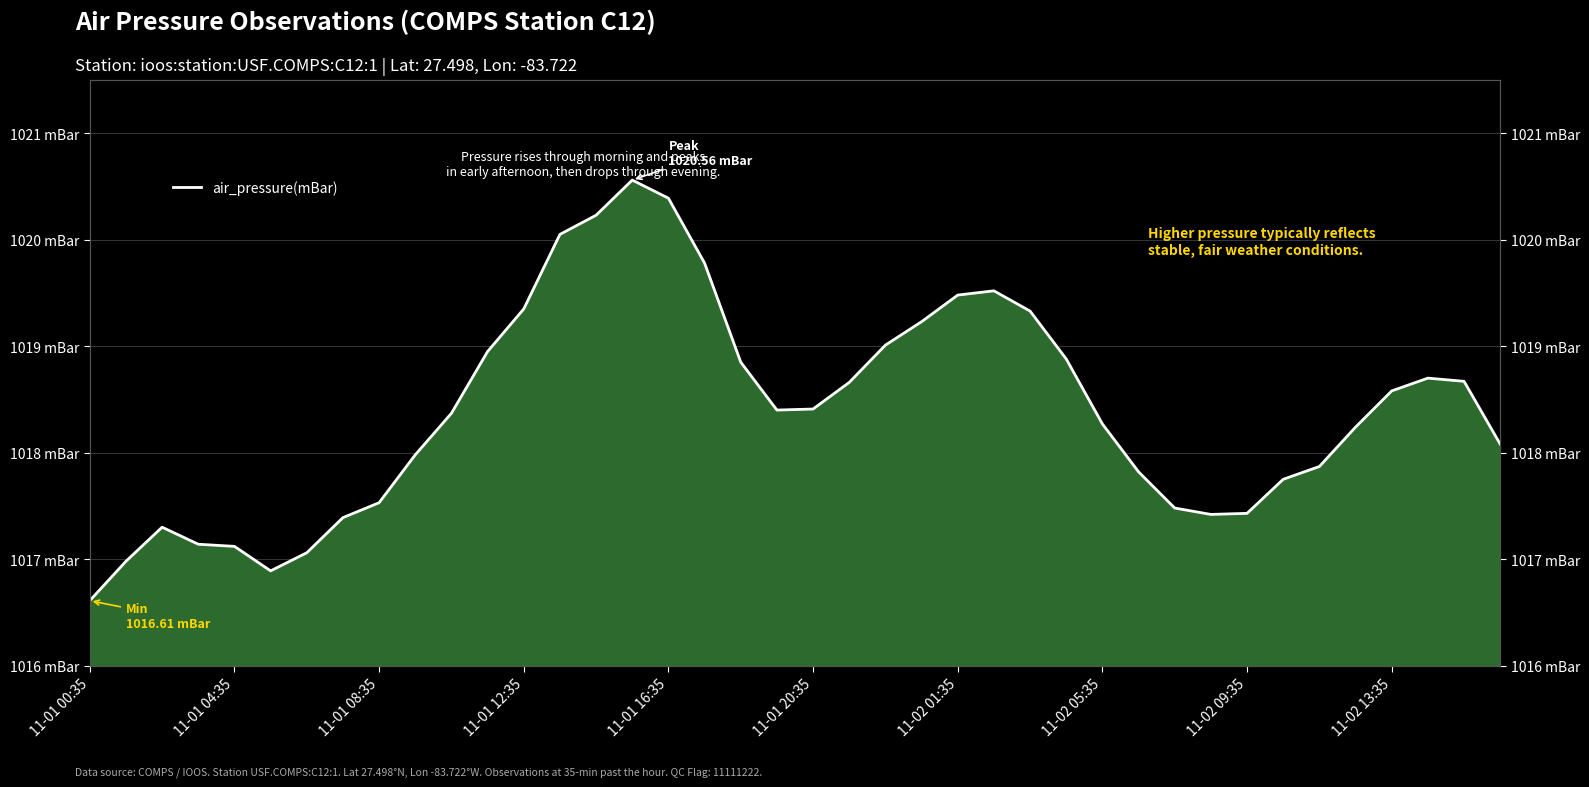

Reading right to left, extract all data points from this chart.

1018.1	1018.7	1018.7	1018.6	1018.2	1017.9	1017.8	1017.4	1017.4	1017.5	1017.8	1018.3	1018.9	1019.3	1019.5	1019.5	1019.2	1019.0	1018.7	1018.4	1018.4	1018.9	1019.8	1020.4	1020.6	1020.2	1020.0	1019.4	1019.0	1018.4	1018.0	1017.5	1017.4	1017.1	1016.9	1017.1	1017.1	1017.3	1017.0	1016.6